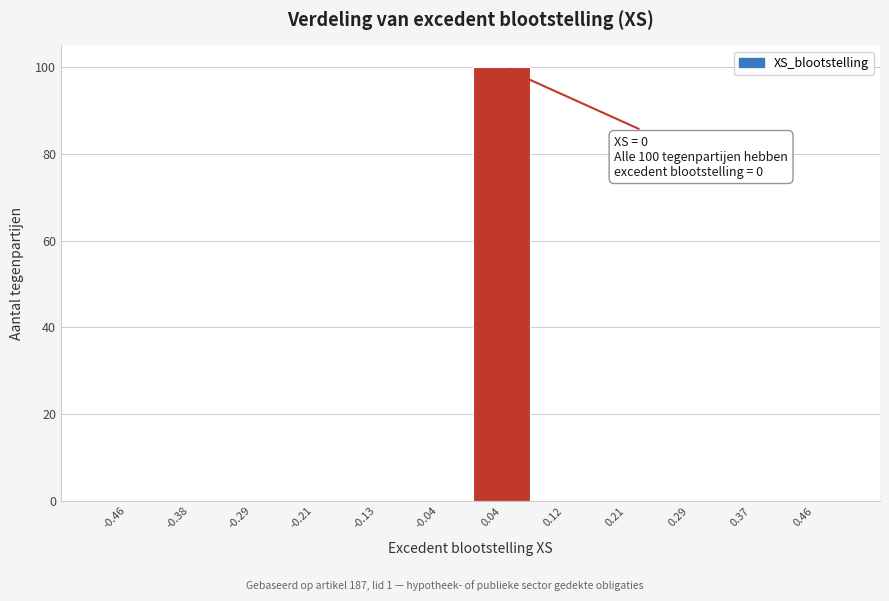

Which range on the x-axis has the tallest bar?

0.00 to 0.08